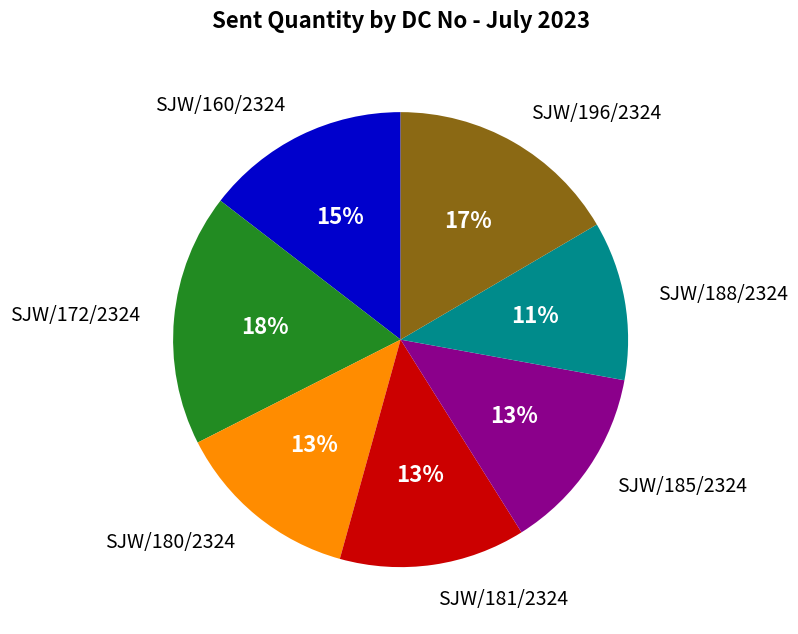

Count the number of slices in the pie.

7